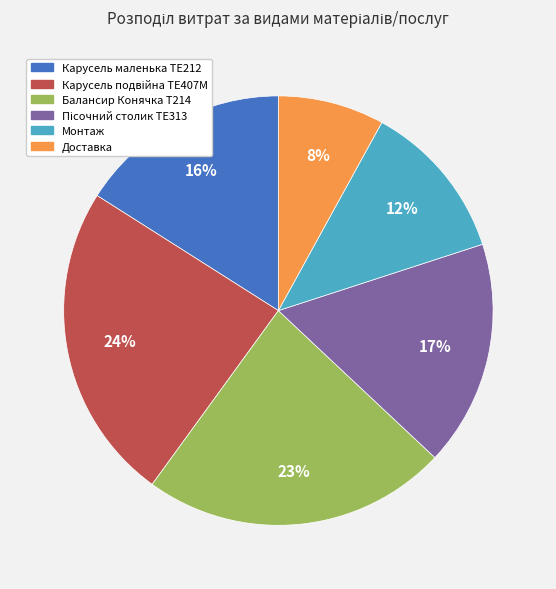

True or false: Балансир Конячка Т214 accounts for 18% of the total.

False